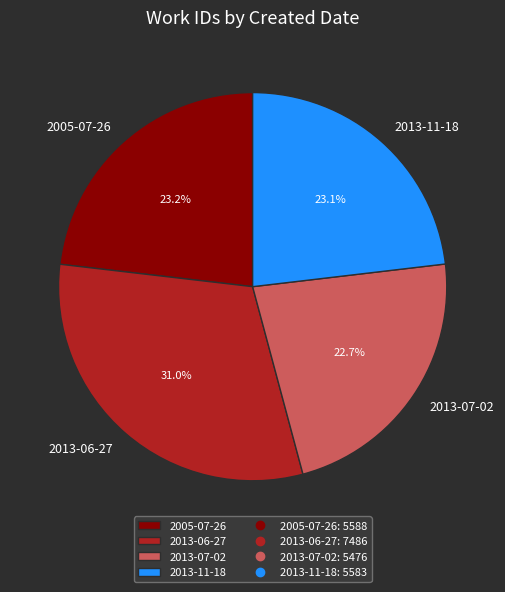

Is it true that 2013-07-02 is 23% of the pie?

True